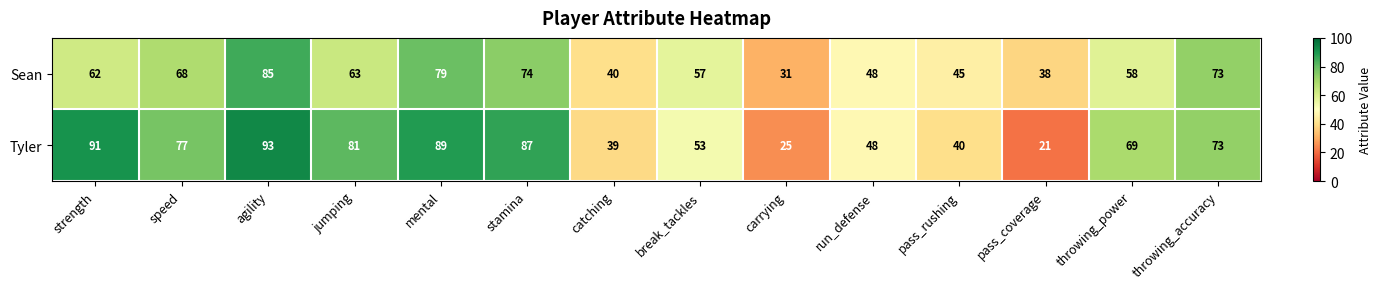

What is the difference between the maximum and minimum values in the Sean series?

54